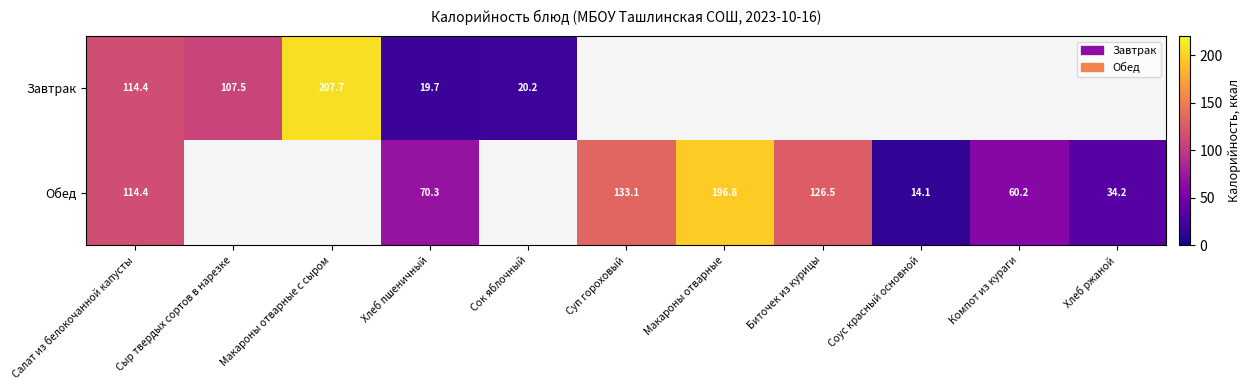

Count the number of data series in this chart.

2